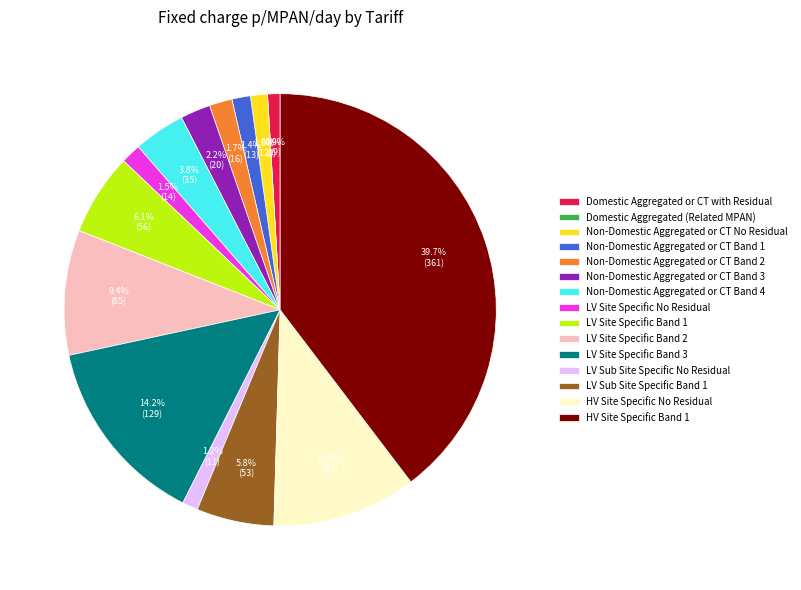

To the nearest percent, what is the combined percentage of LV Site Specific No Residual and Non-Domestic Aggregated or CT No Residual?

3%